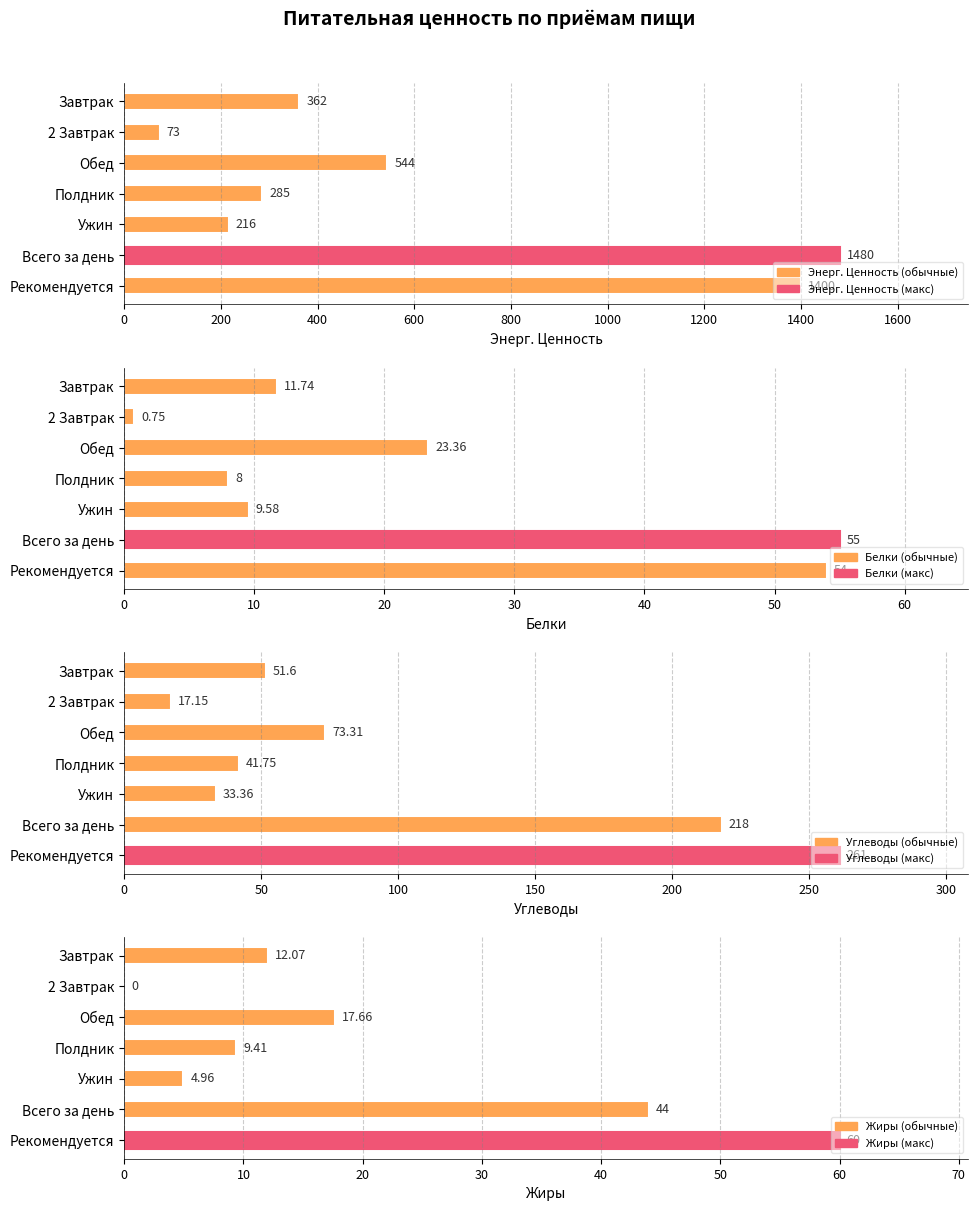

What is the difference between the second highest and minimum values in the Белки series?

53.2